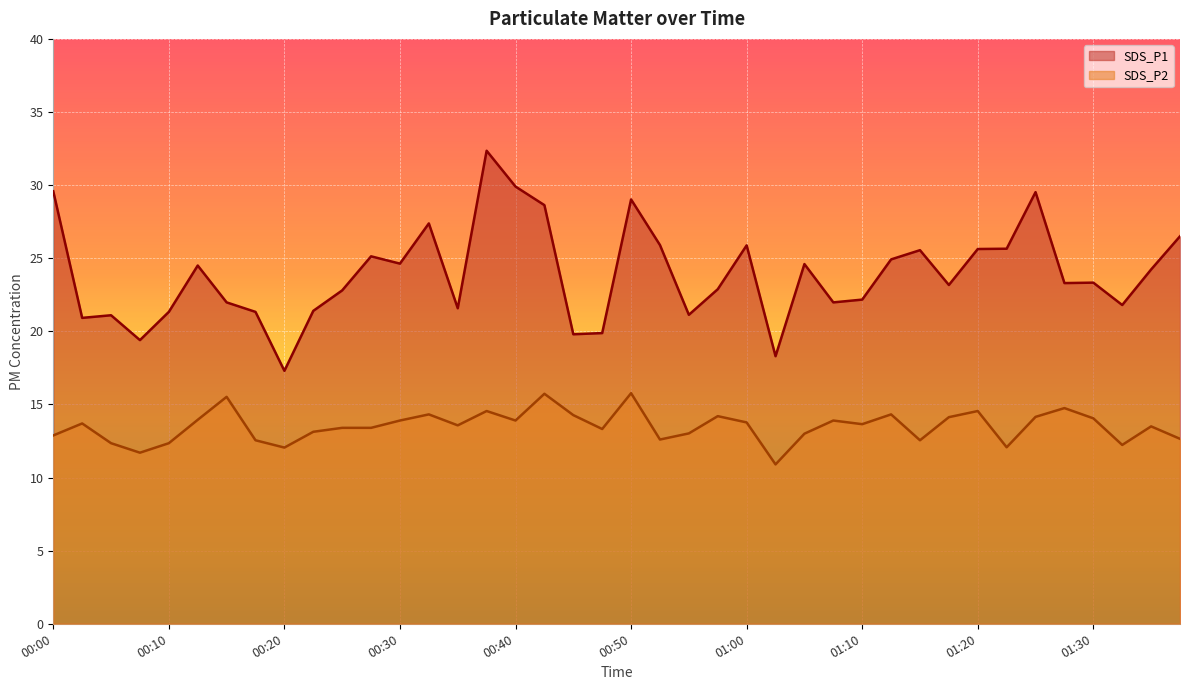

Is the value of SDS_P2 at 01:07 greater than the value of SDS_P1 at 00:00?

No